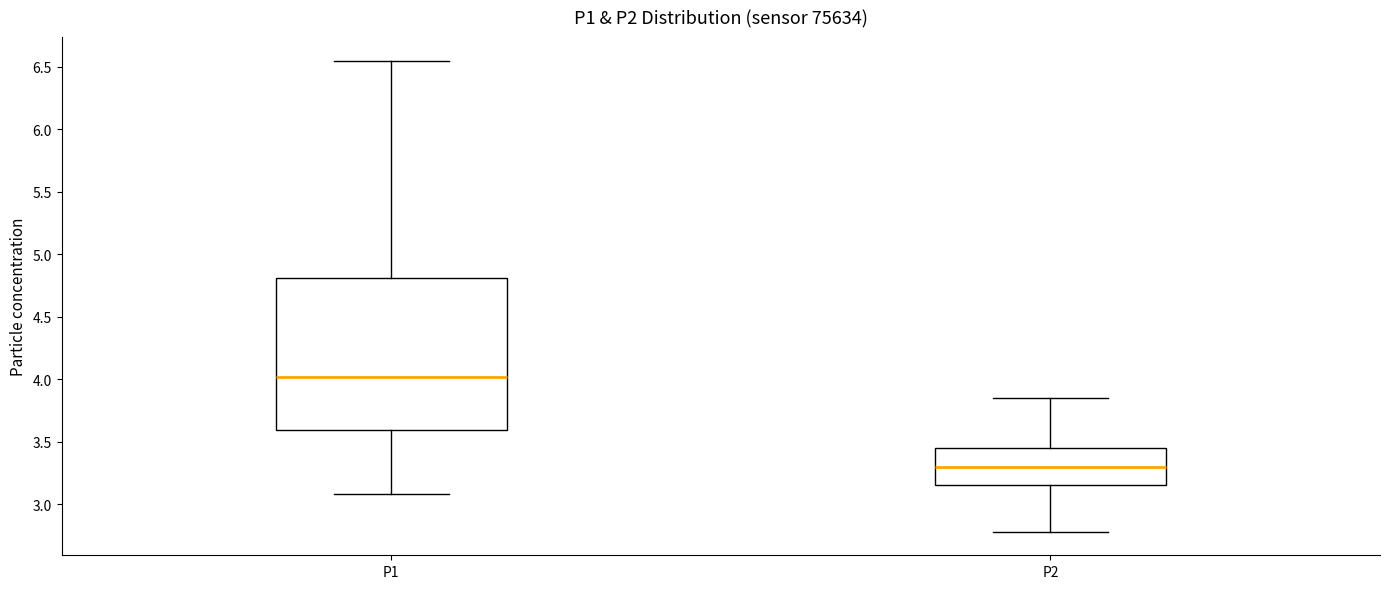

Reading left to right, read every box against the y-axis: the position of its median line, the range the box covers, and the ends of its whiskers. The values are not printed on the chart, so give them approximately, as read against the axis.

P1: median 4.00, box 3.60 to 4.80, whiskers 3.10 to 6.55
P2: median 3.30, box 3.15 to 3.45, whiskers 2.80 to 3.85